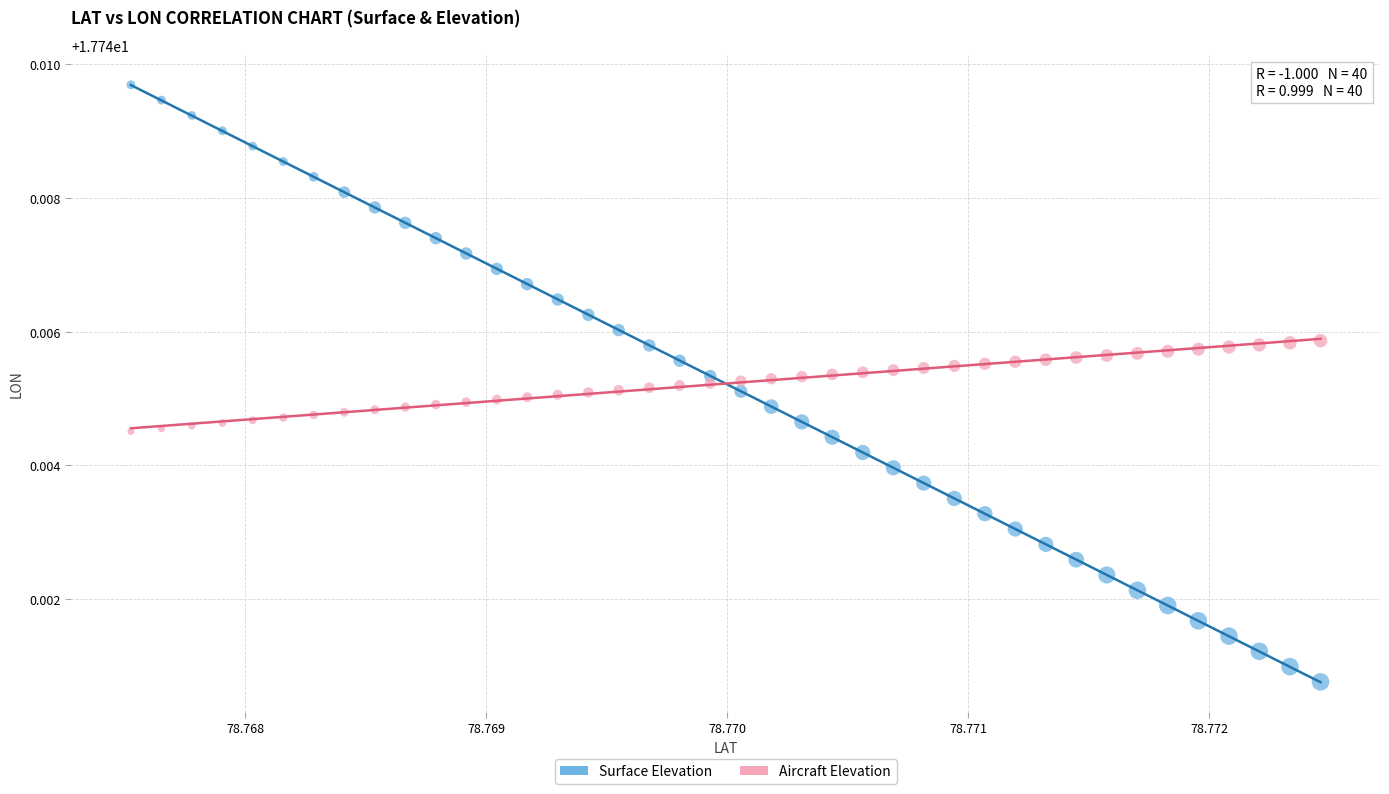

Which series contains the highest Y value?

Surface Elevation